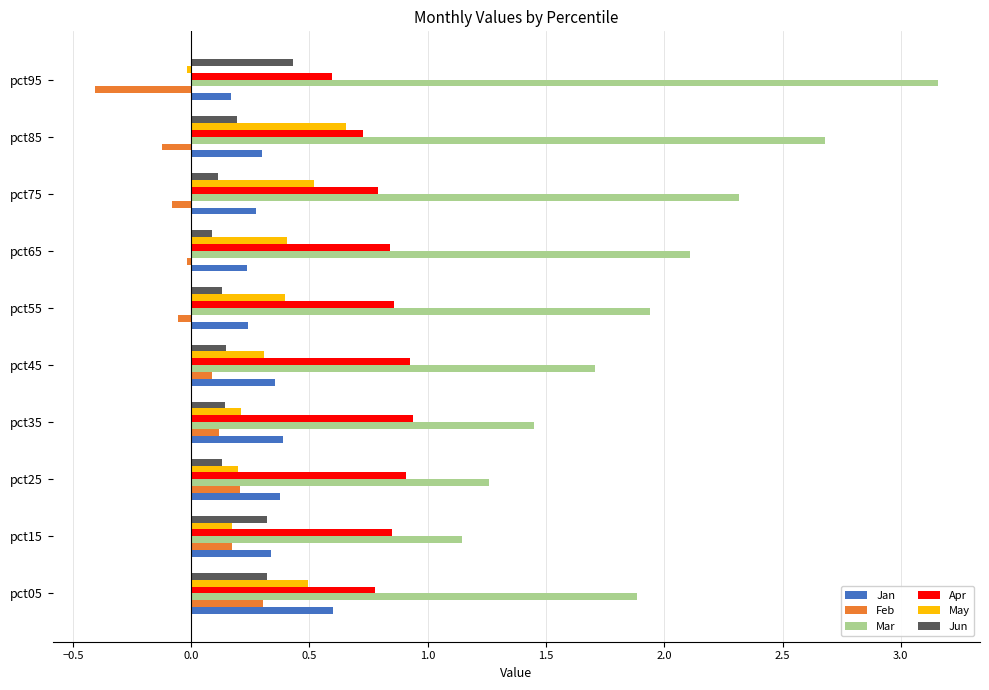

What is the difference between the second highest and second lowest values in the May series?

0.3